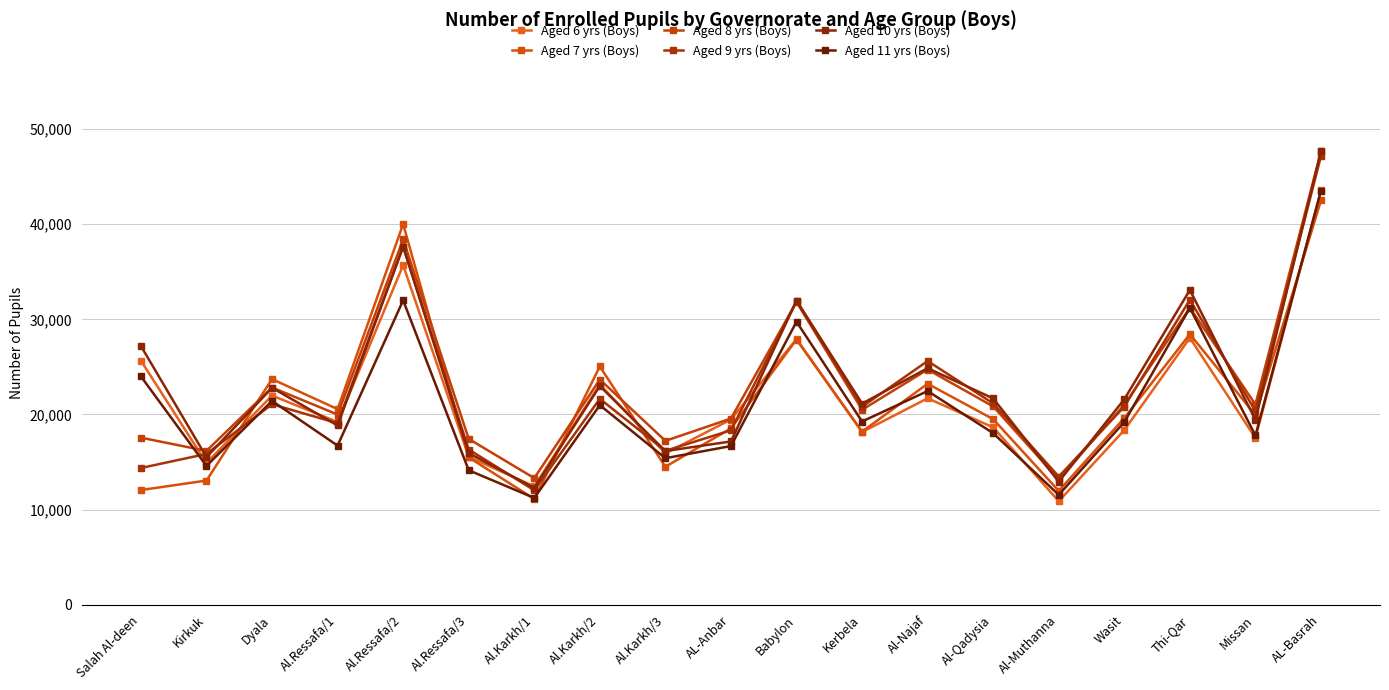

What is the value of the Aged 11 yrs (Boys) point at the 13th from the left?

22461